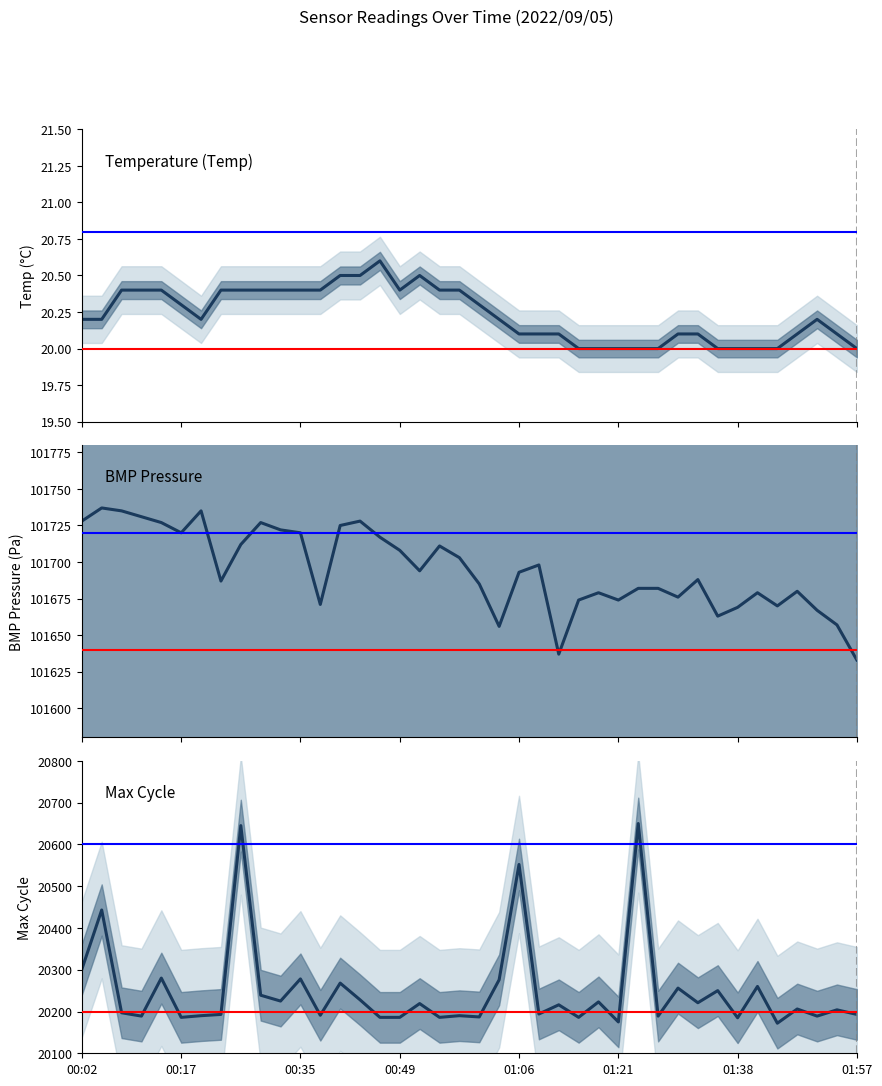

At which category is the sum across all series the highest?

8